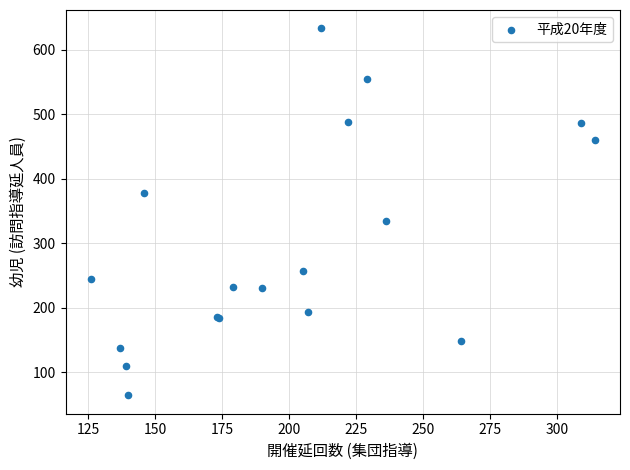

What Y value in the scatter plot is closest to 348?

335